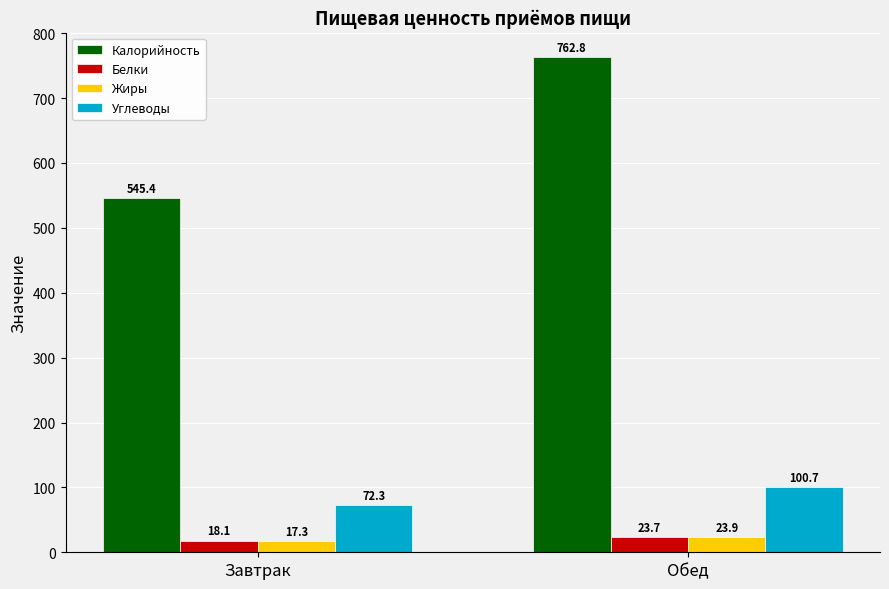

Count the number of data series in this chart.

4